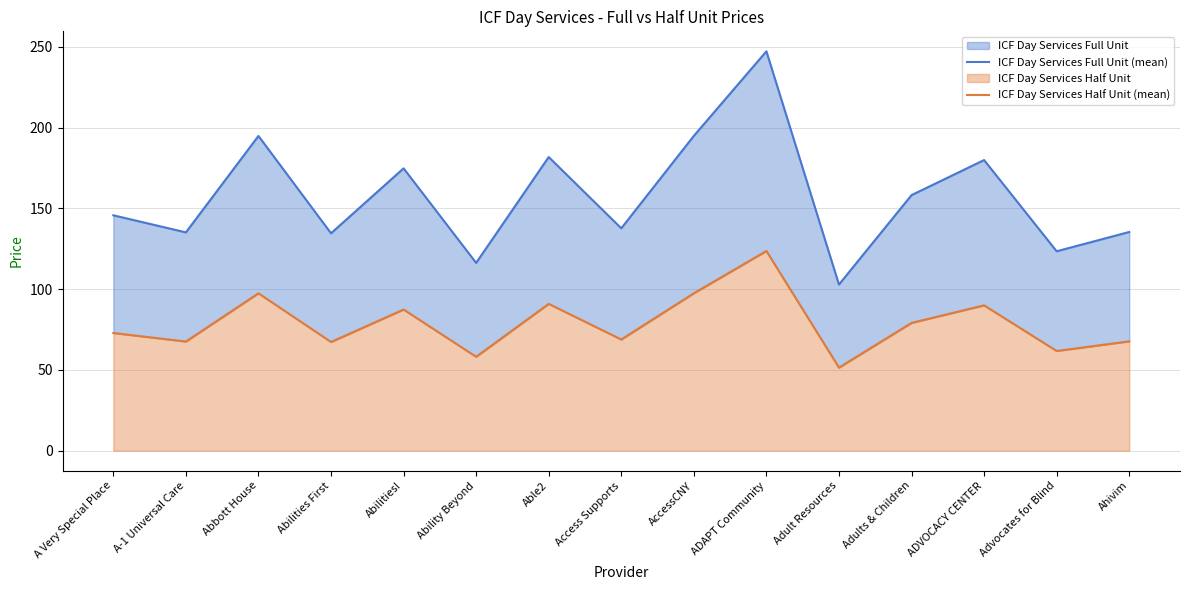

What is the spread (max minus min) of values at A-1 Universal Care?

67.6